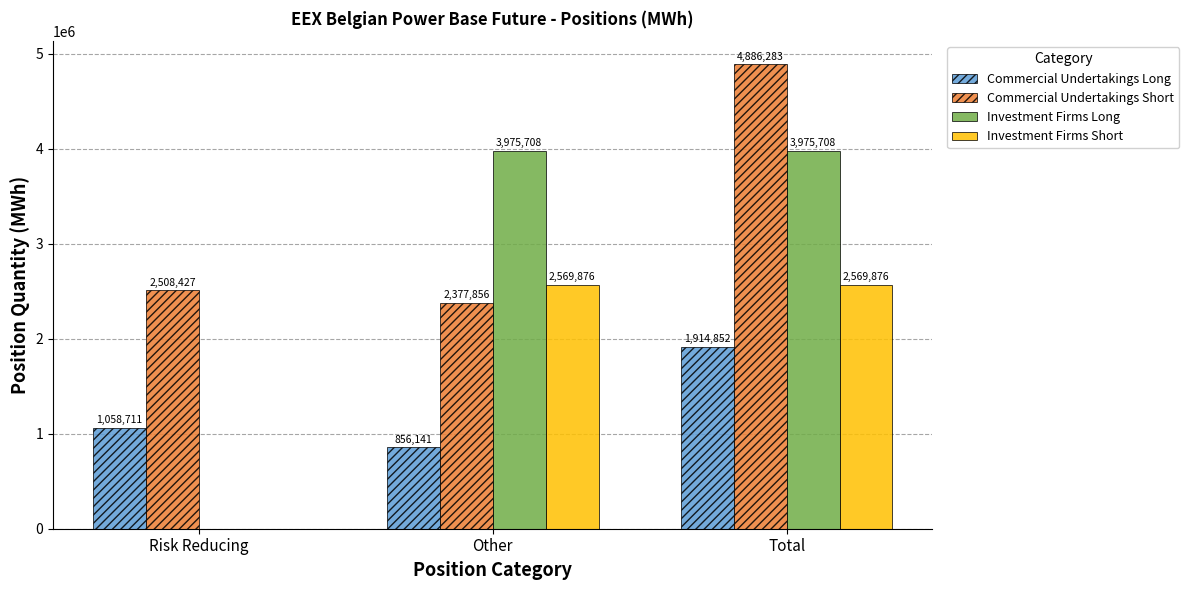

Which series has the largest total across all categories?

Commercial Undertakings Short